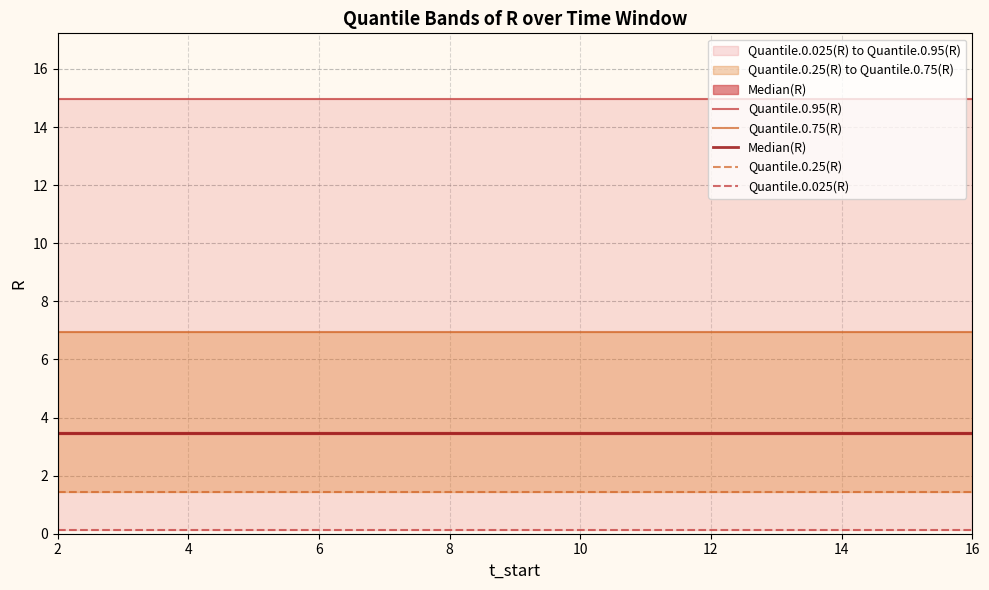

At which label does Quantile.0.25(R) reach its peak?

2